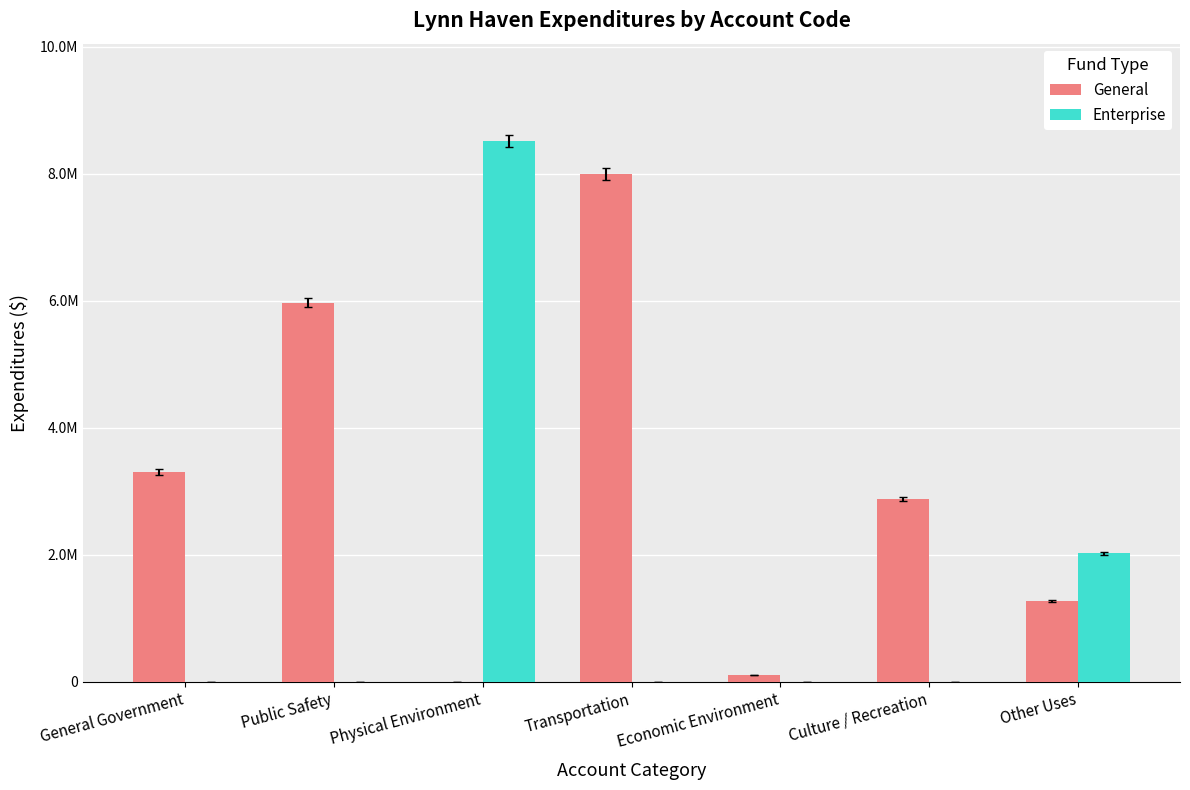

What is the maximum value for Enterprise?

8514168